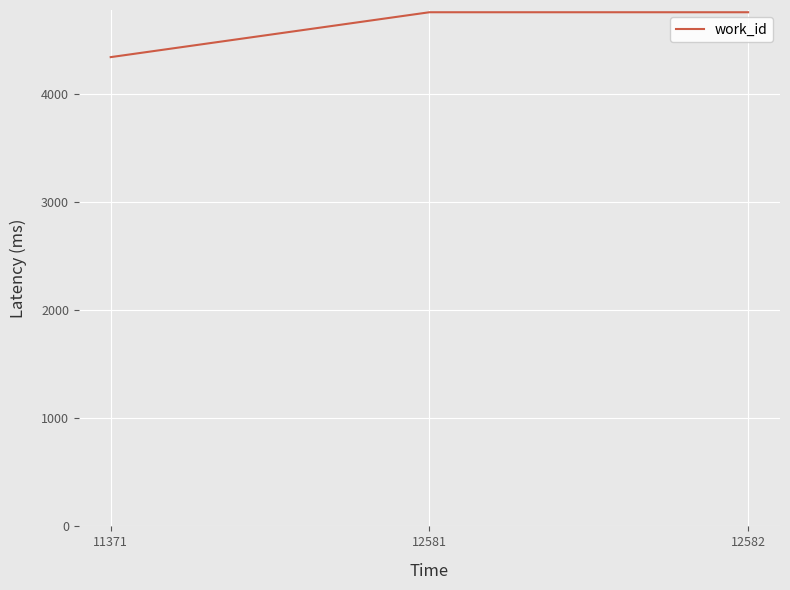

Between 12582 and 11371, which is larger?

12582